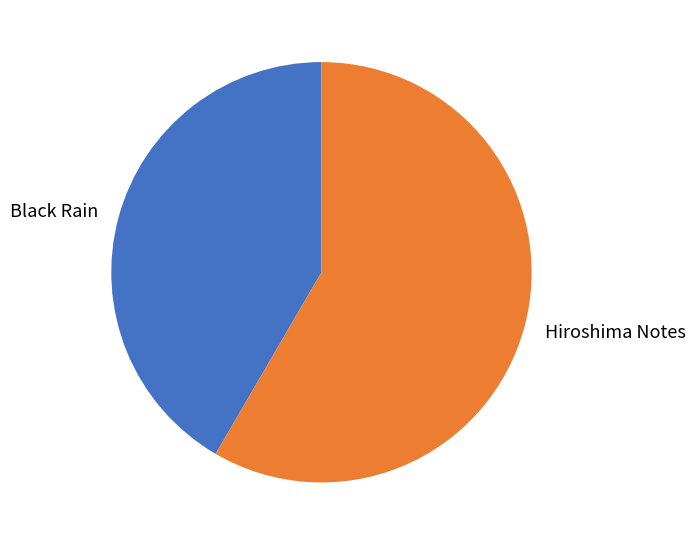

Does Black Rain account for over 50% of the chart?

No